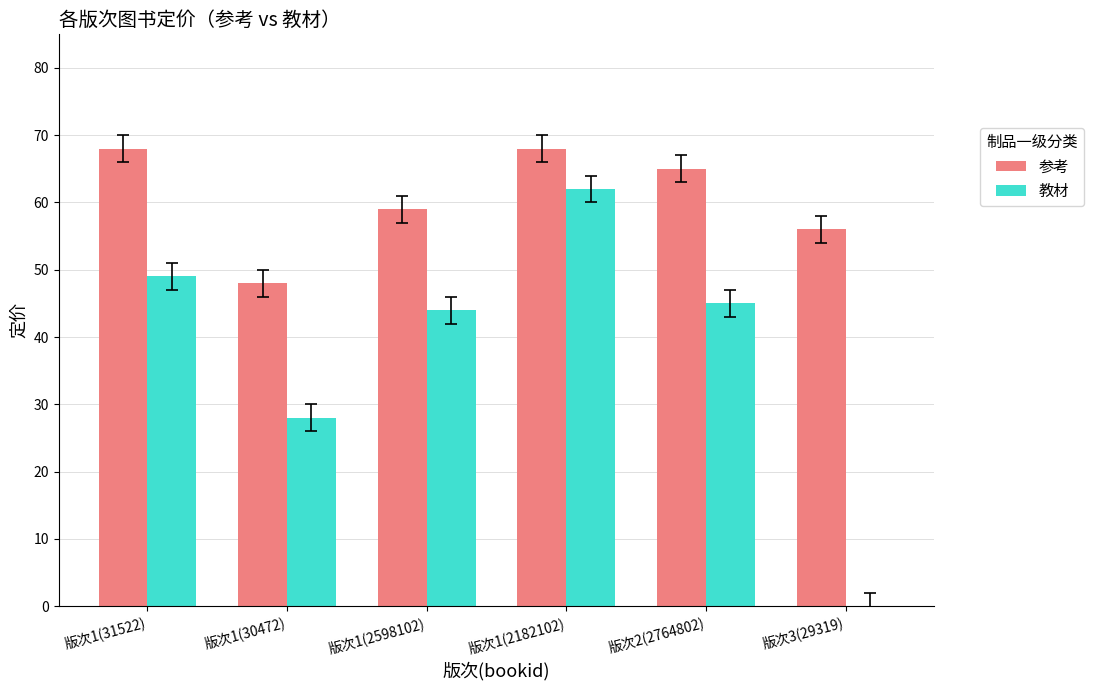

At which category is the sum across all series the highest?

版次1(2182102)